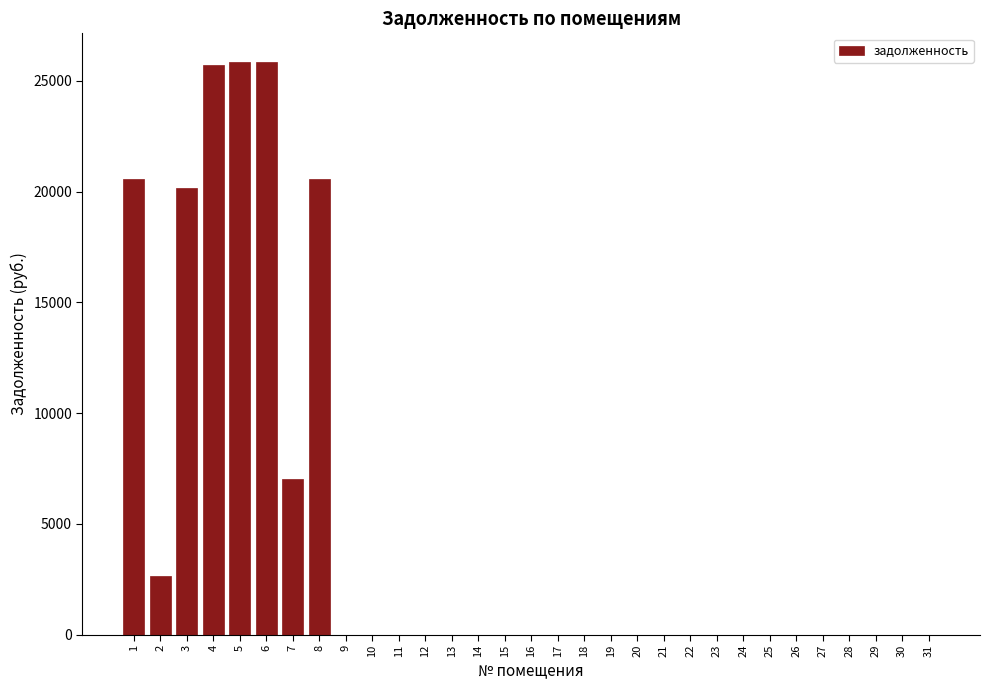

What is the change in value from 6 to 31?

-25850.9